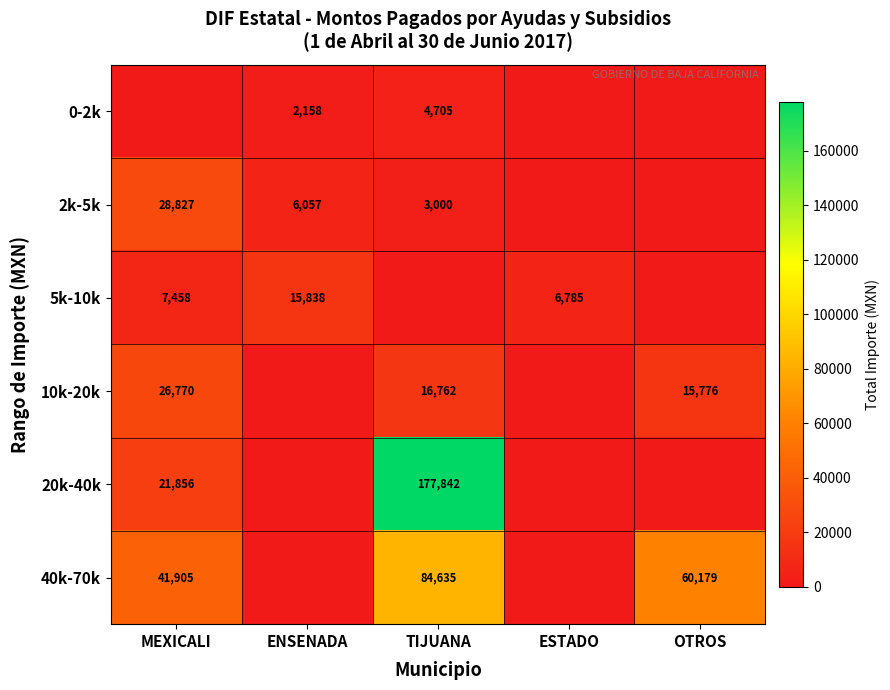

Which category has the lowest value across all series?

MEXICALI